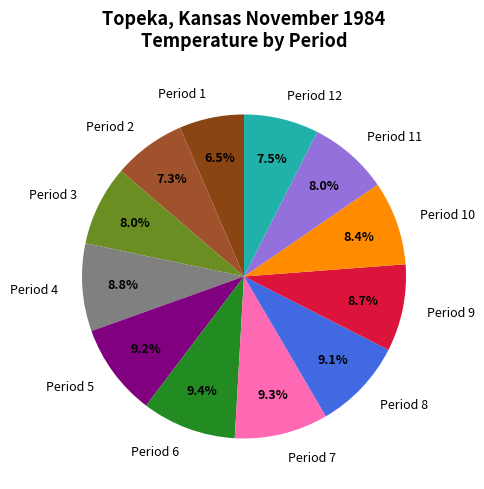

To the nearest percent, what percentage of the pie is Period 10?

8%